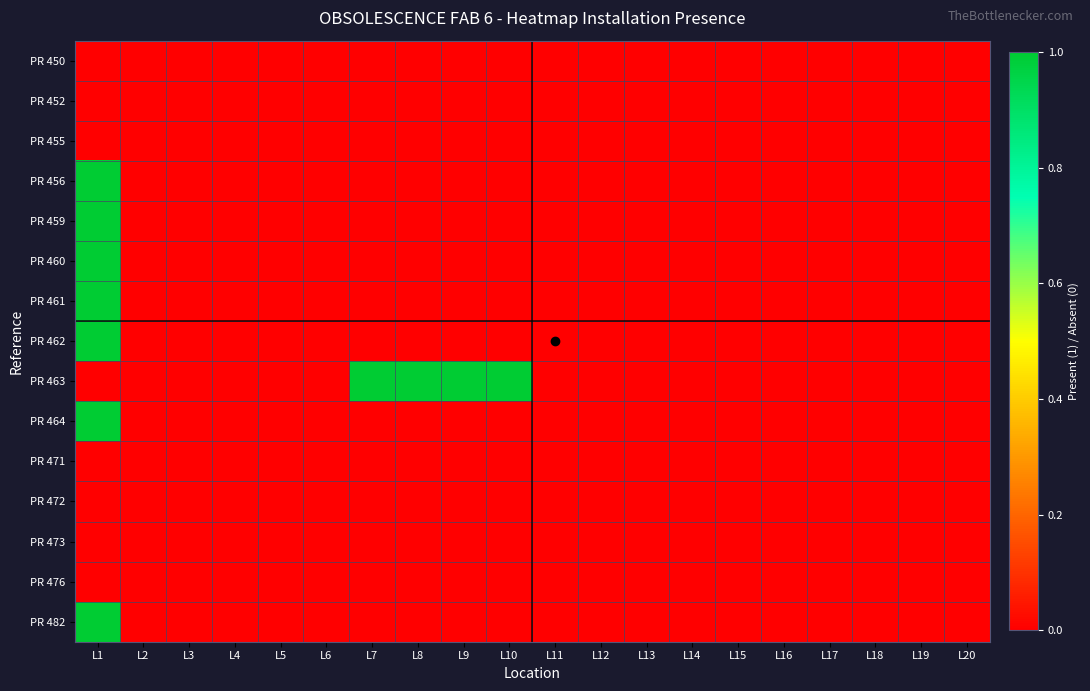

At which category is the sum across all series the highest?

L1